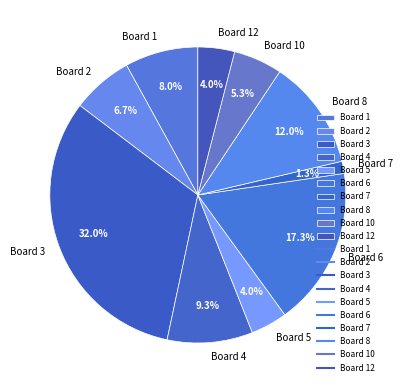

True or false: Board 3 accounts for 24% of the total.

False